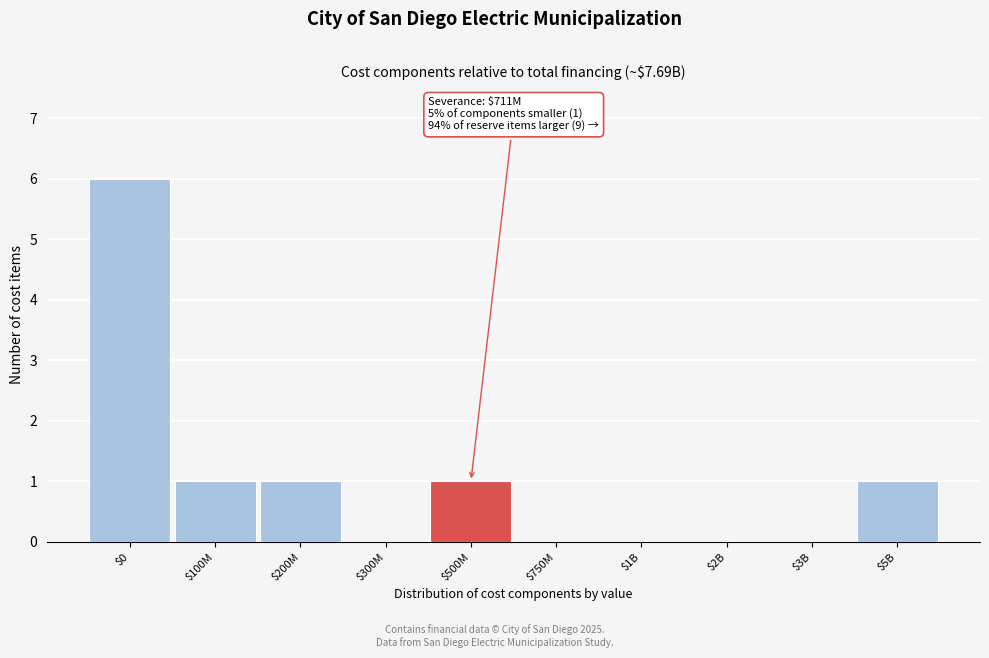

What is the sum of all values?

10